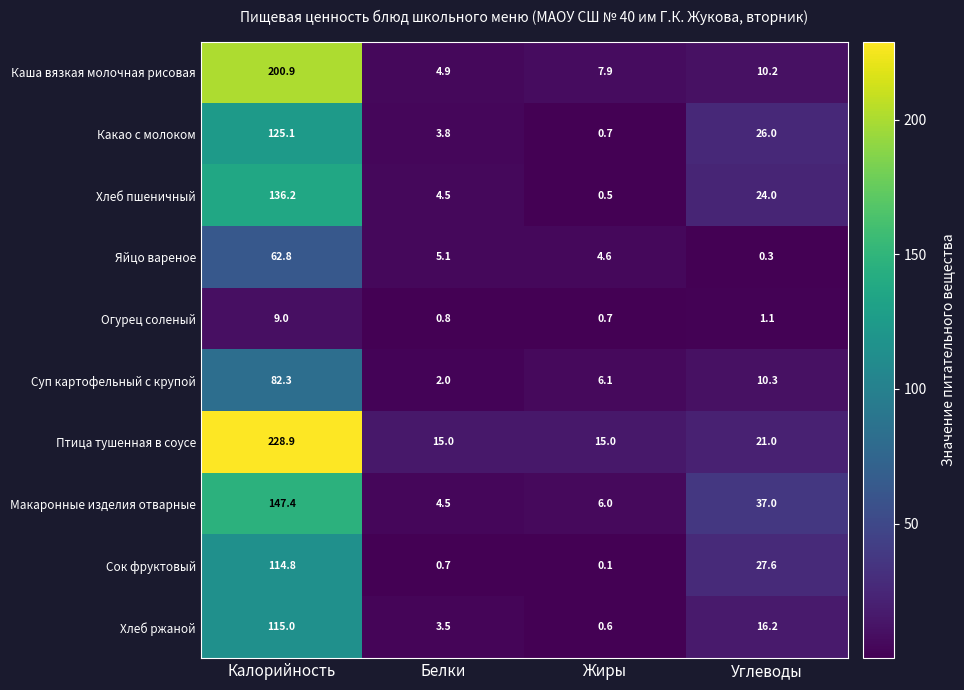

At which category is the sum across all series the highest?

Калорийность